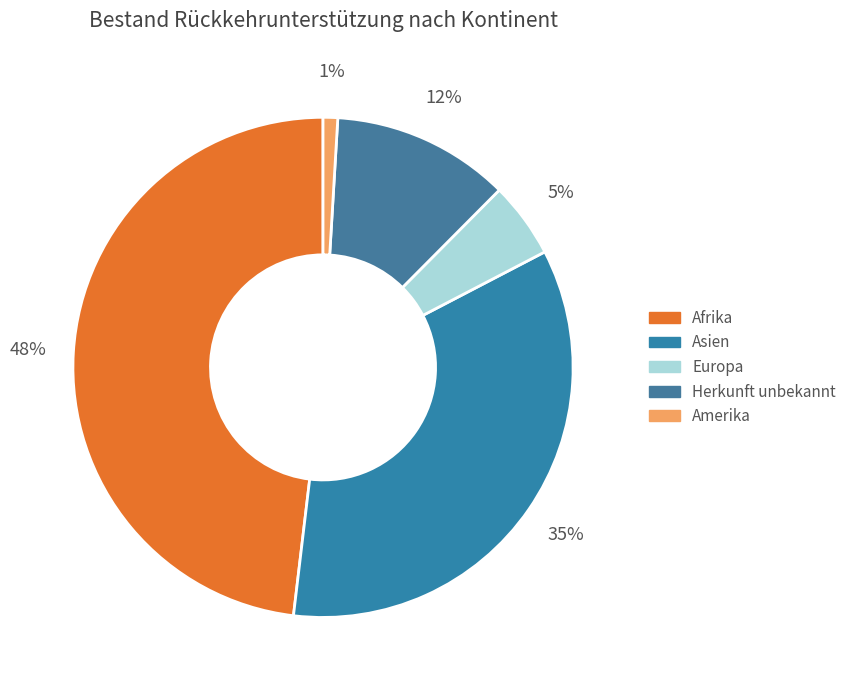

How many segments does this pie chart have?

5